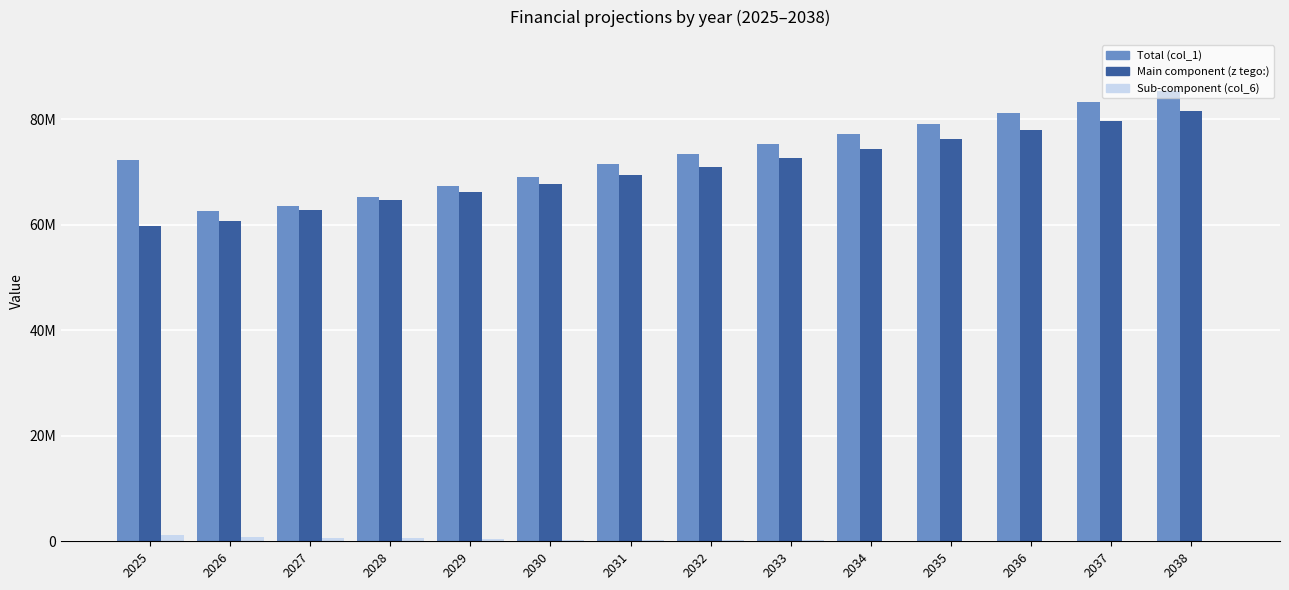

What is the value of the Total (col_1) bar at the 12th from the left?

81103497.0